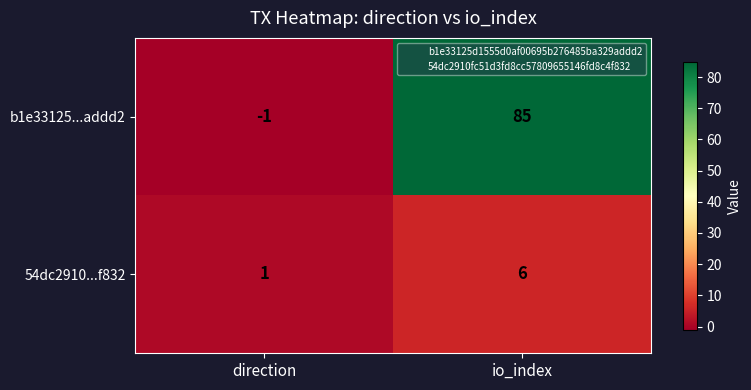

What is the average value of the 54dc2910...f832 series?

4